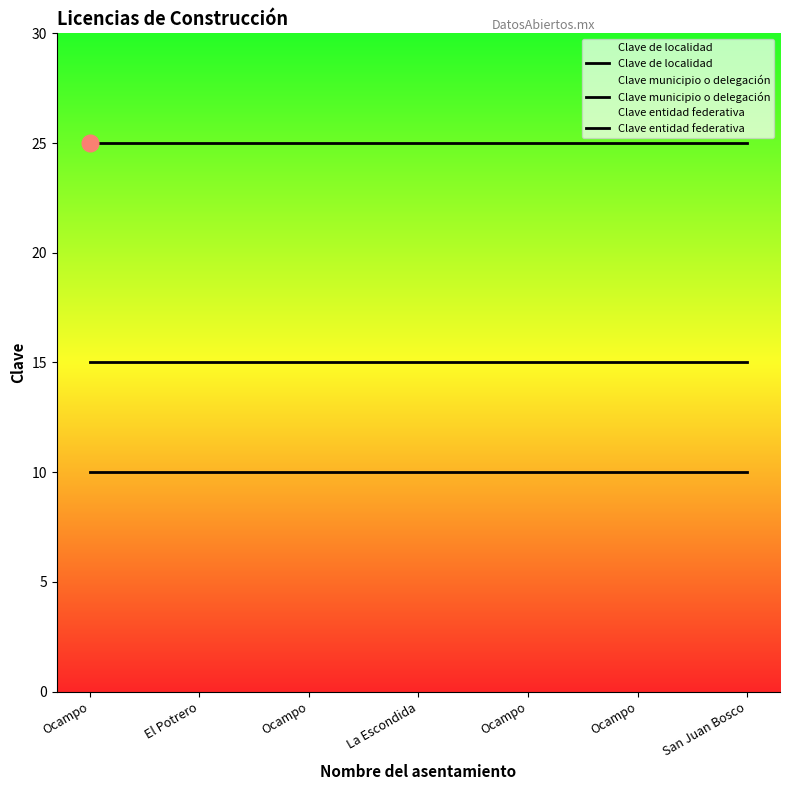

What is the value of the Clave municipio o delegación point at the 3rd from the left?

25